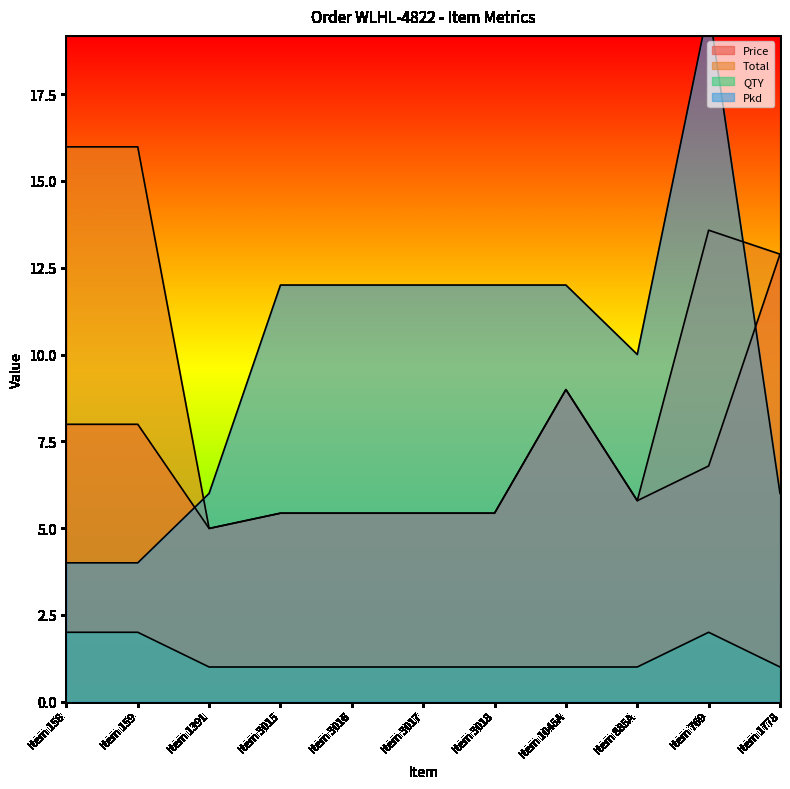

How many interior local peaks does the QTY series have?

1